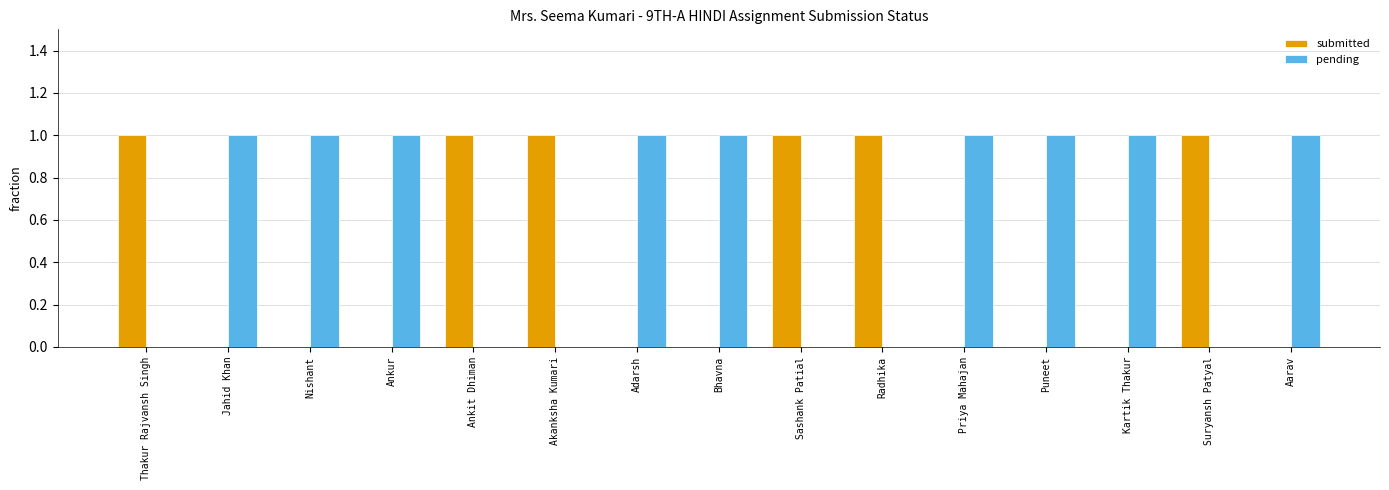

What is the maximum value for pending?

1